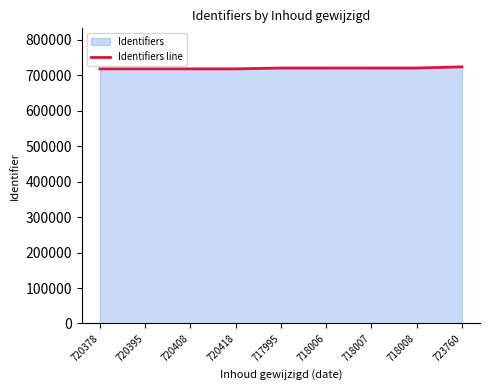

List the labels in order of value, smallest first.

720378, 720395, 720408, 720418, 717995, 718006, 718007, 718008, 723760